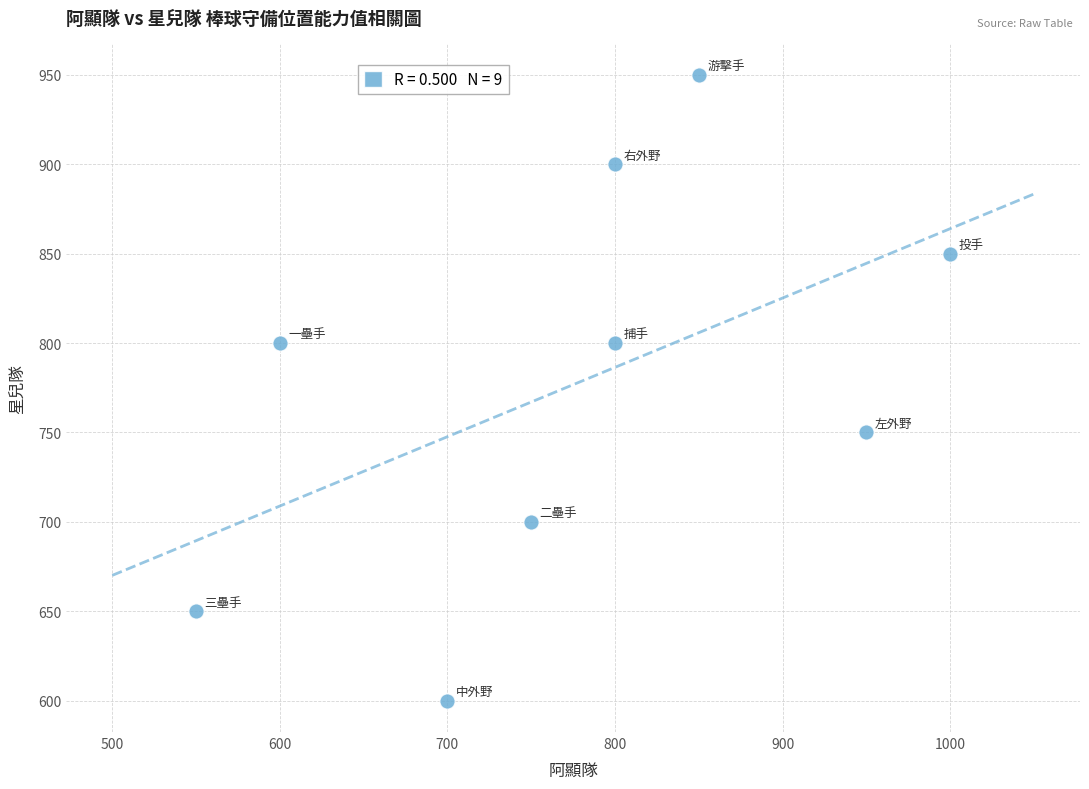

What is the range of X values (max minus min)?

450